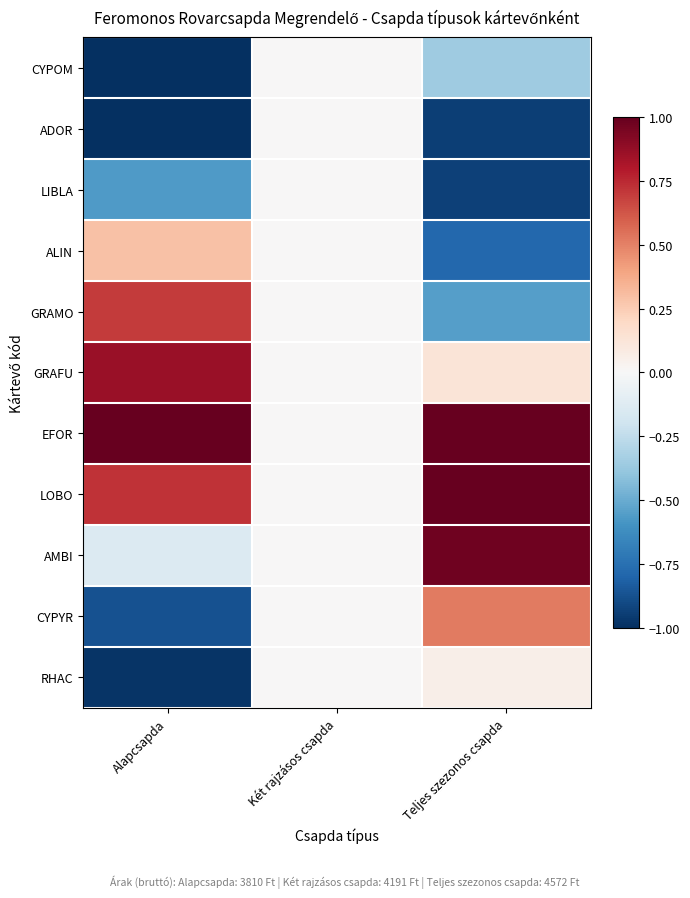

How many categories are shown in the chart?

3